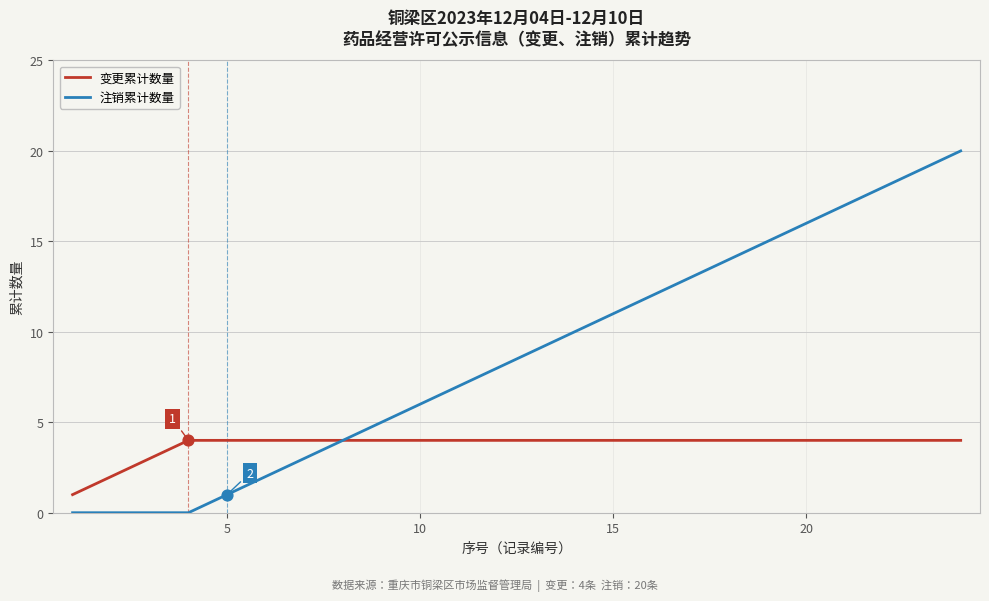

Which series has the largest range (max minus min)?

注销累计数量